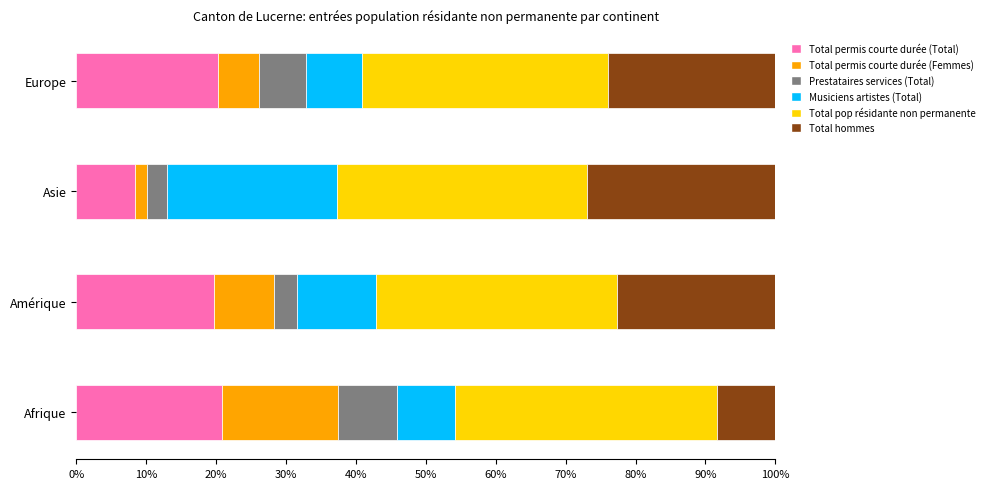

What is the total value across all series at Amérique?

100.0